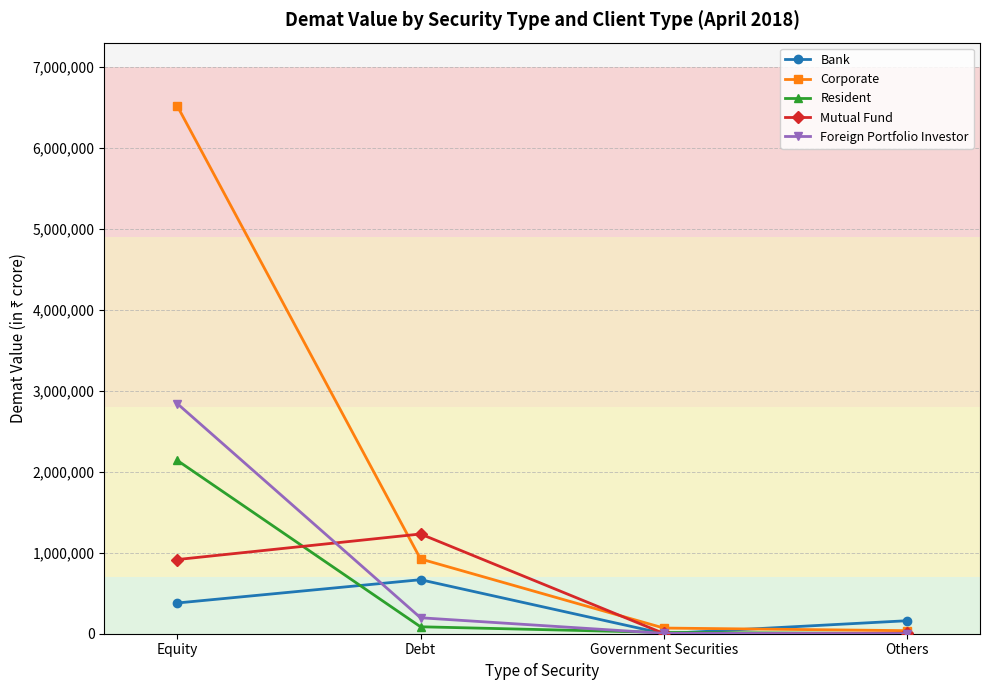

Between Equity and Others, which series saw the biggest shift?

Corporate